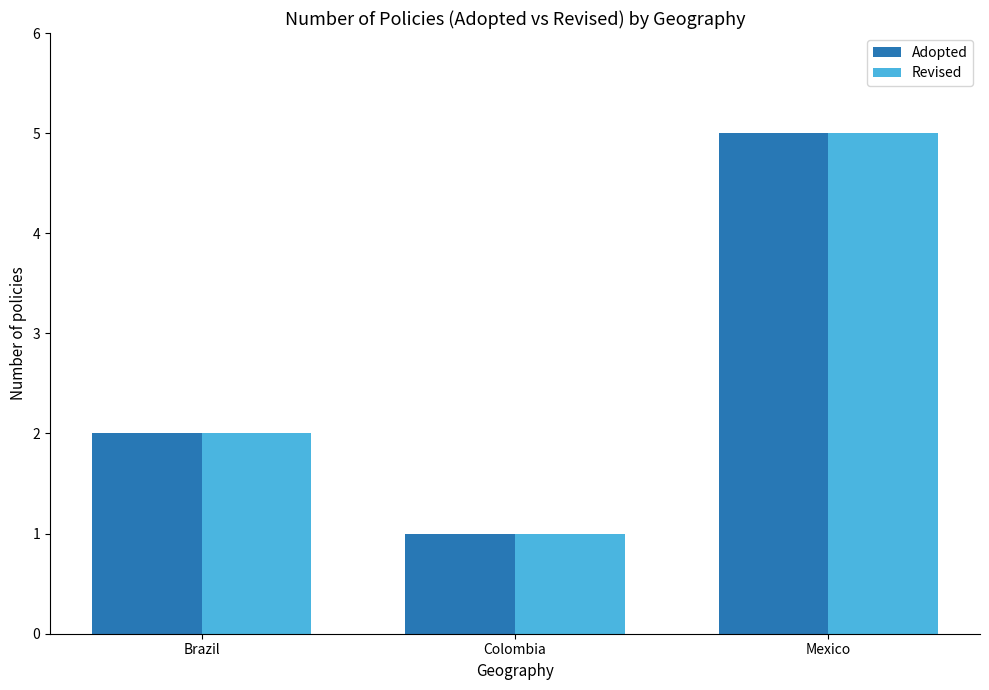

At which category is the sum across all series the highest?

Mexico